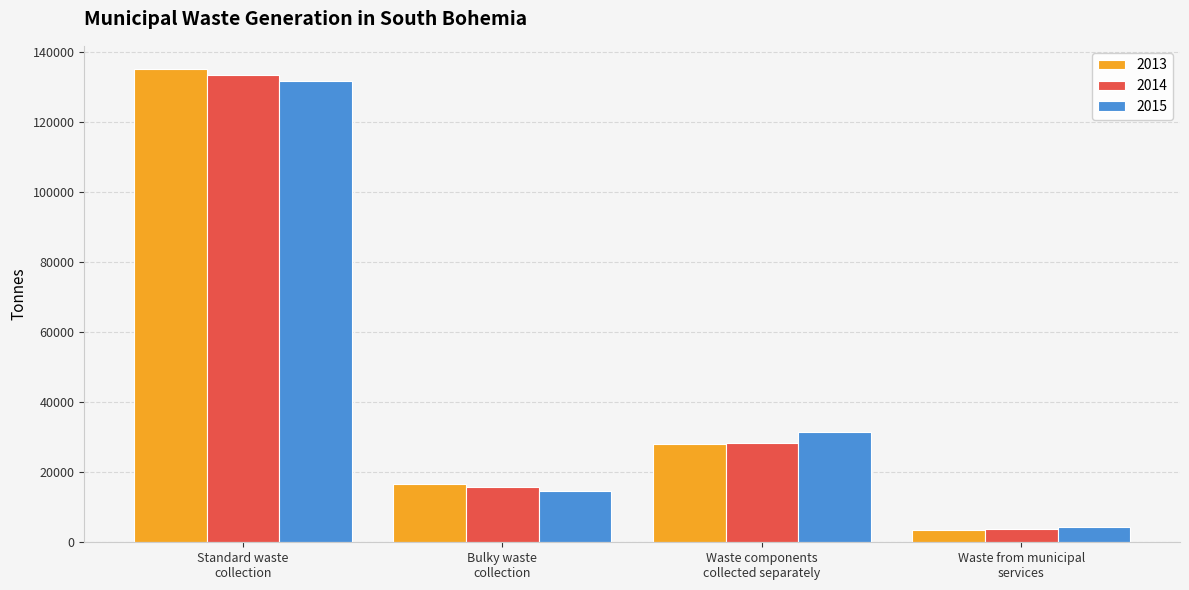

Reading left to right, extract all data points from this chart.

2013: 134886.9	16627.5	27959.6	3606.4
2014: 133360.2	15665.7	28197.2	3922.2
2015: 131547.8	14648.5	31518.4	4303.9